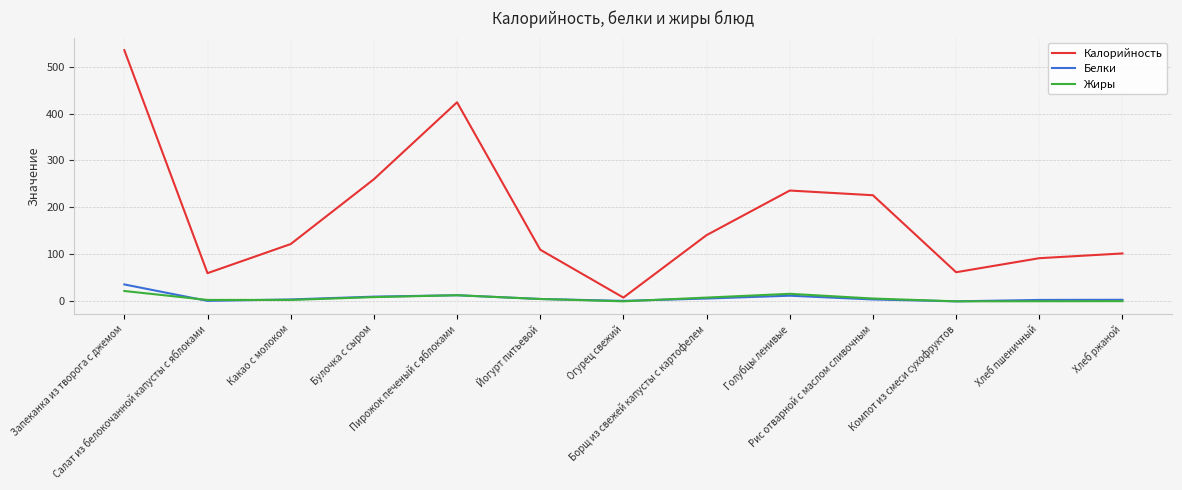

What position from the right is Запеканка из творога с джемом?

13